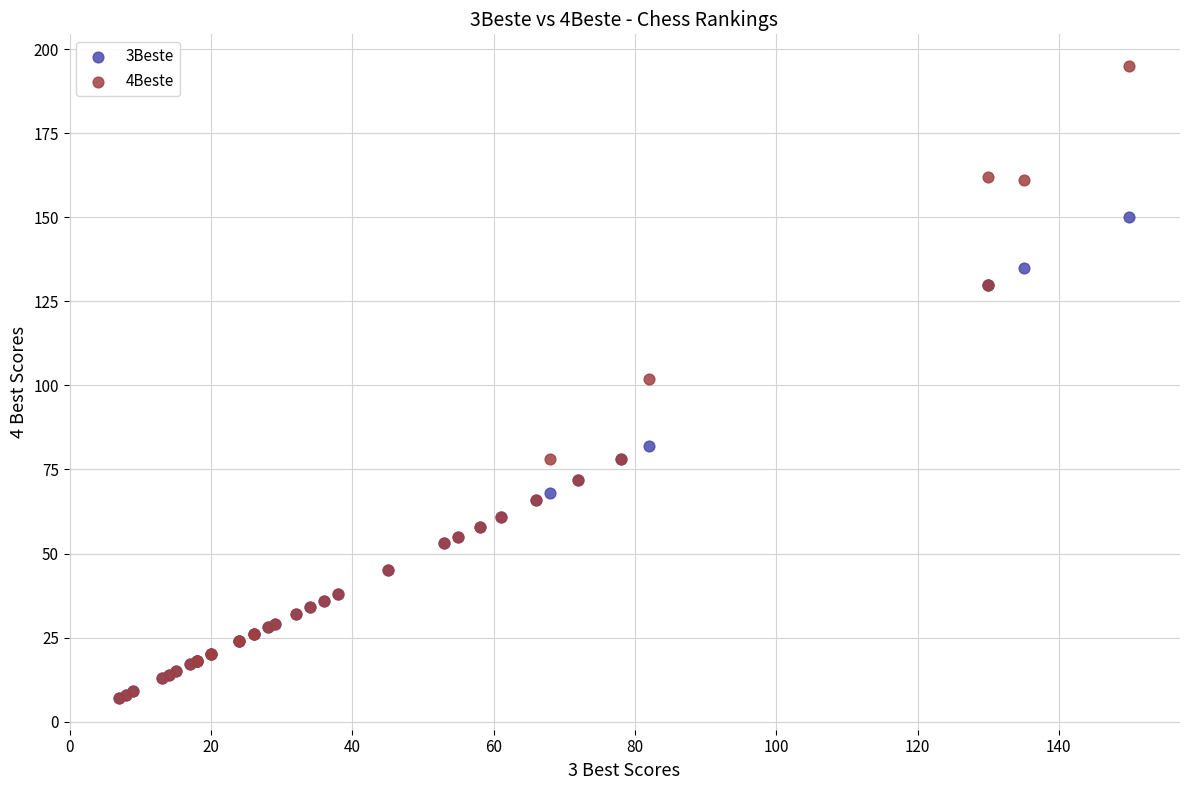

What are all the series names shown in the legend?

3Beste, 4Beste